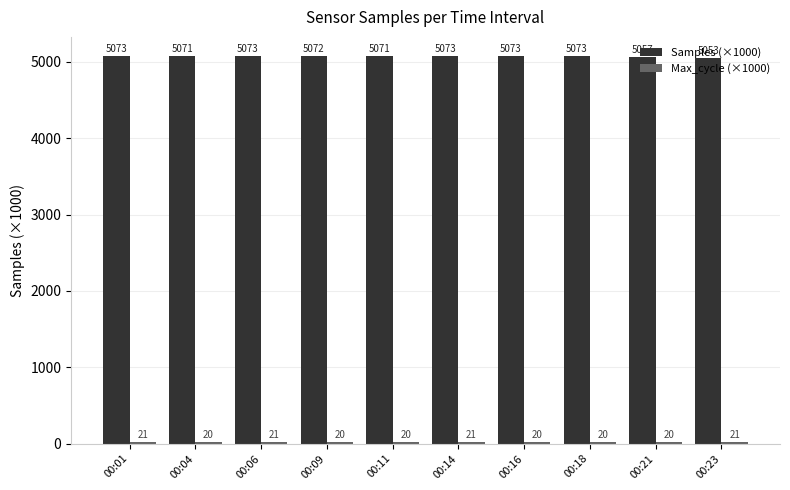

Which series changed the most between 00:09 and 00:16?

Samples (×1000)